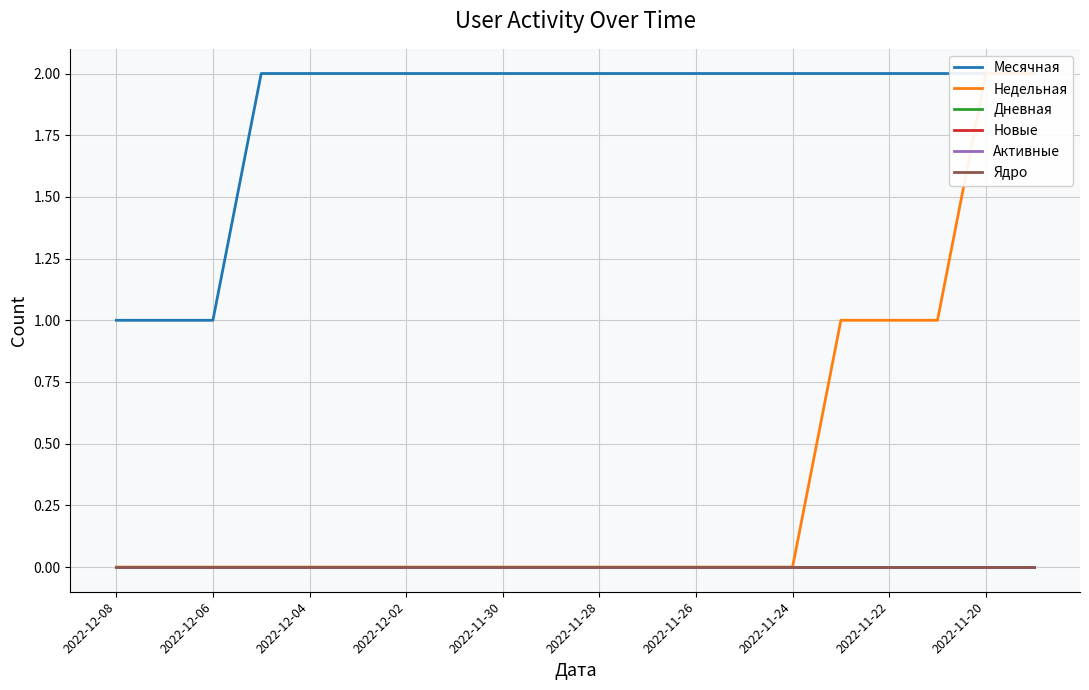

True or false: Активные and Новые intersect in this chart.

False